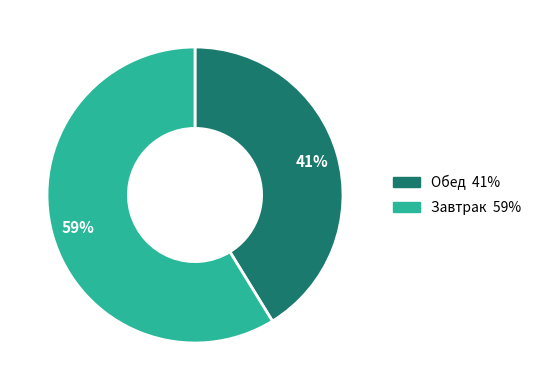

To the nearest percent, what is the difference between the largest and smallest slice percentages?

18%